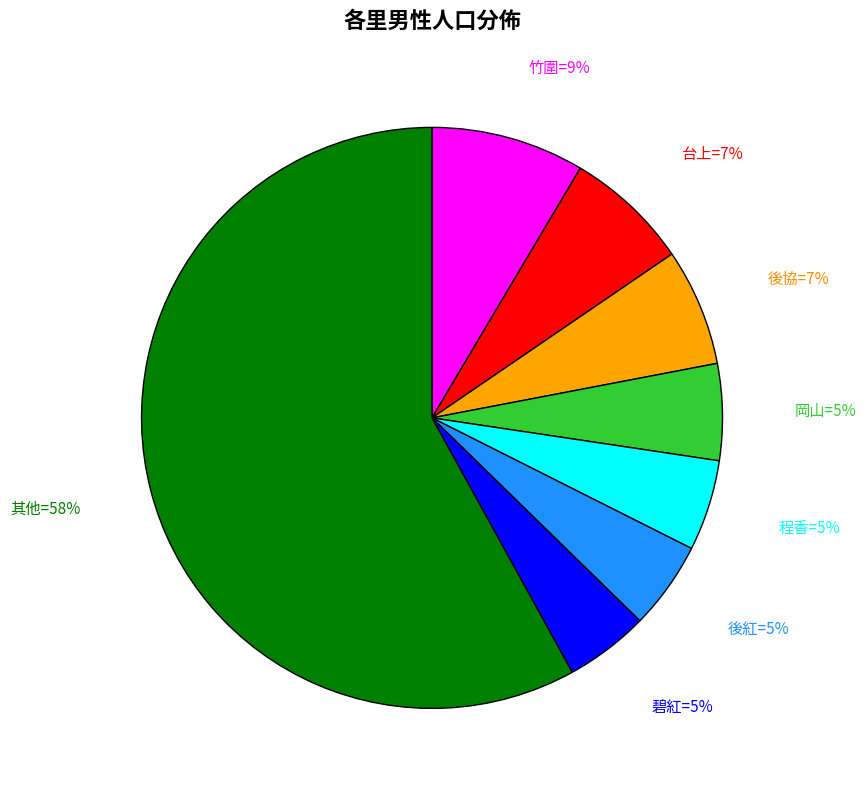

Does any single category account for the majority?

Yes